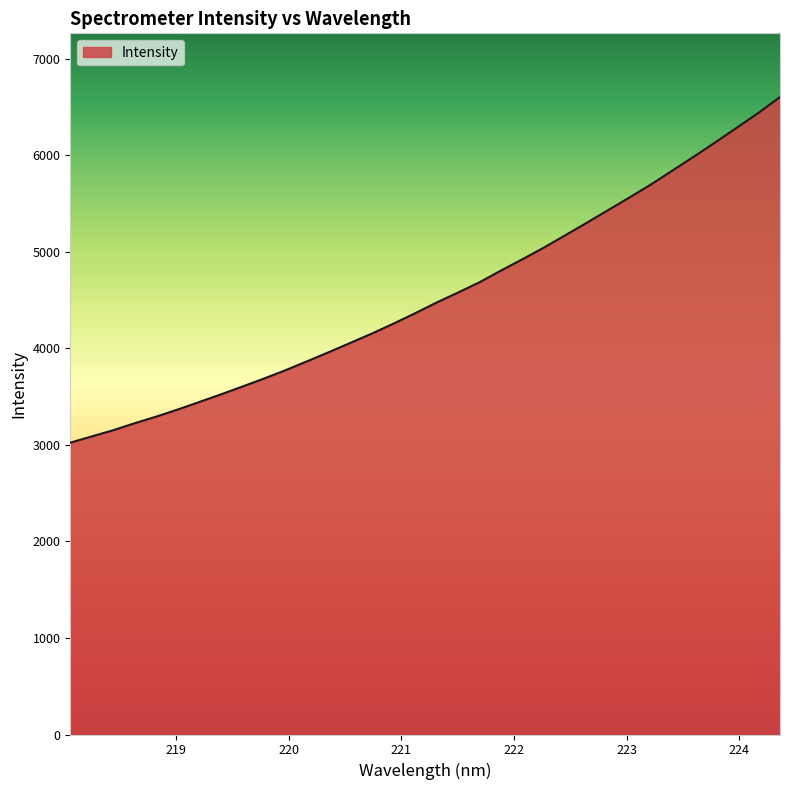

What is the minimum value shown in the chart?

3022.8